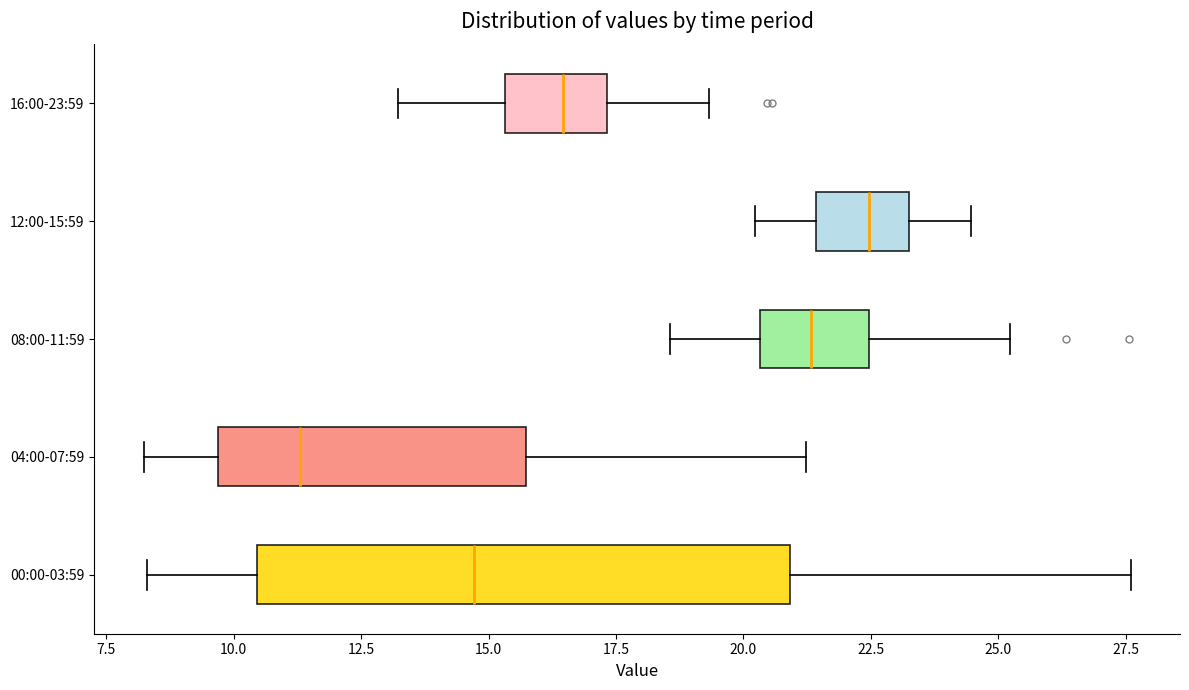

Which box is the widest, from its left edge to its right edge?

00:00-03:59